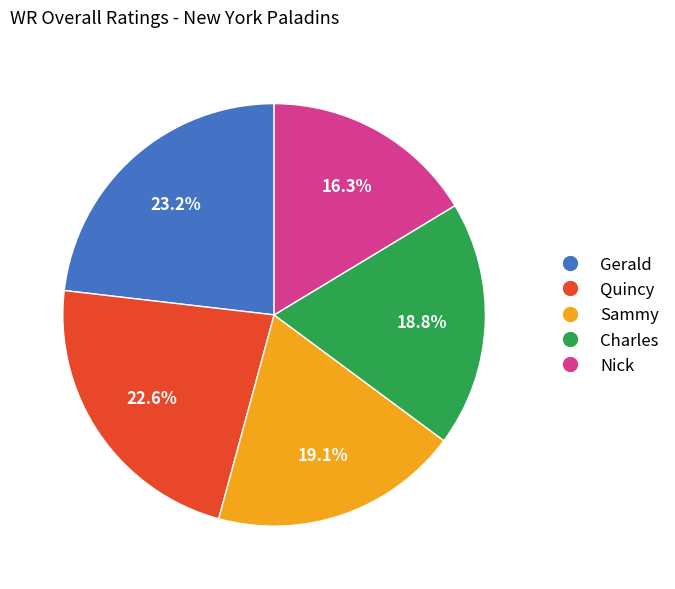

Is there a majority slice in this chart?

No